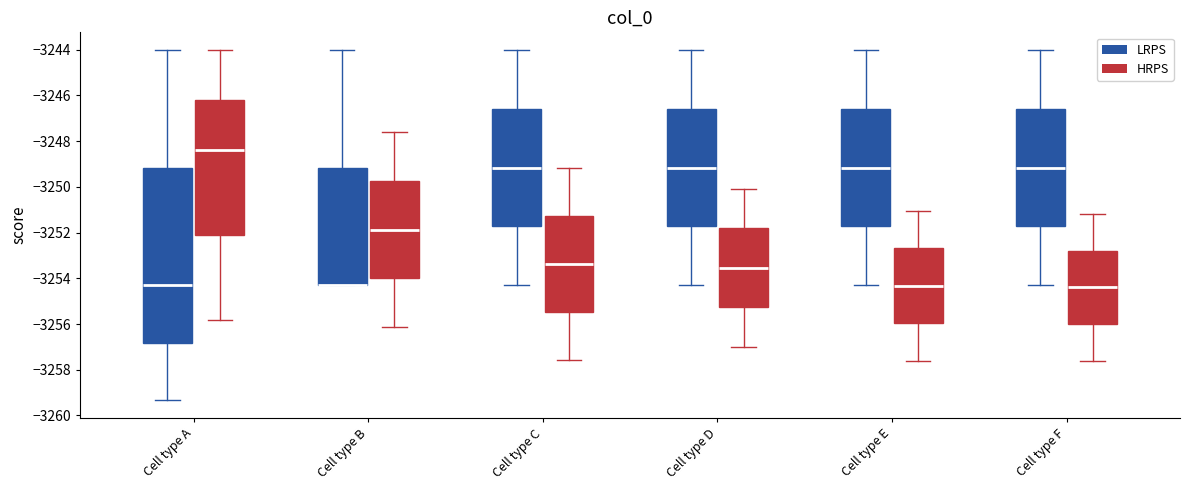

Comparing the boxes themselves (not the whiskers), which one is the tallest?

Cell type A (LRPS)